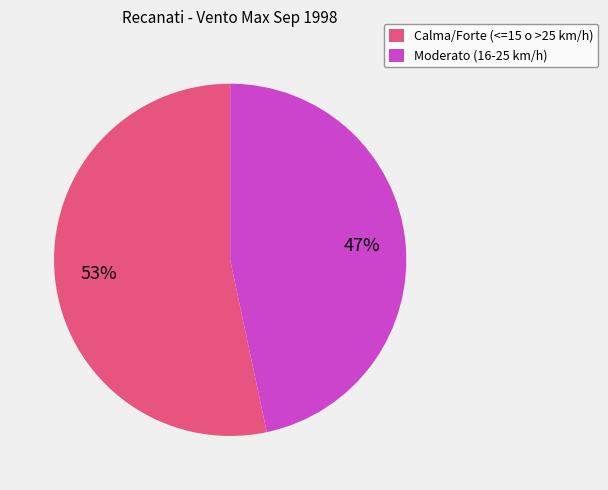

Do Moderato (16-25 km/h) and Calma/Forte (<=15 o >25 km/h) together represent more than half of the pie?

Yes